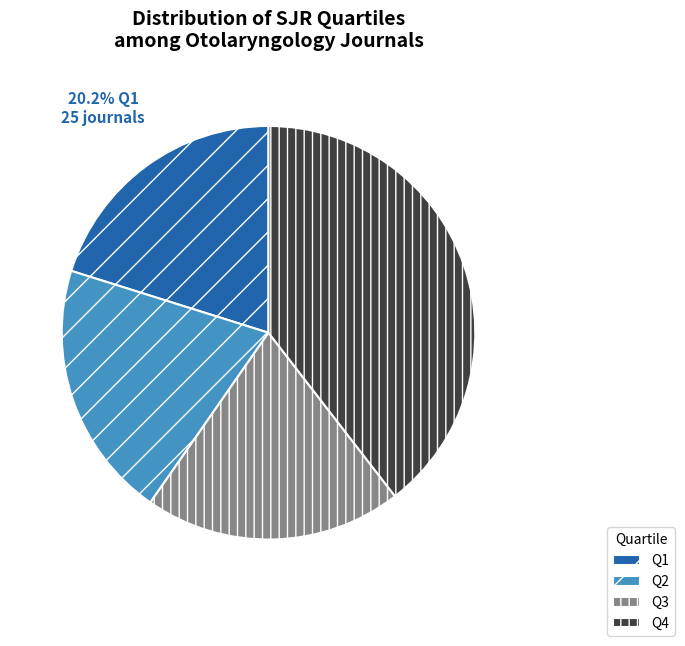

To the nearest percent, what portion does Q3 represent?

20%